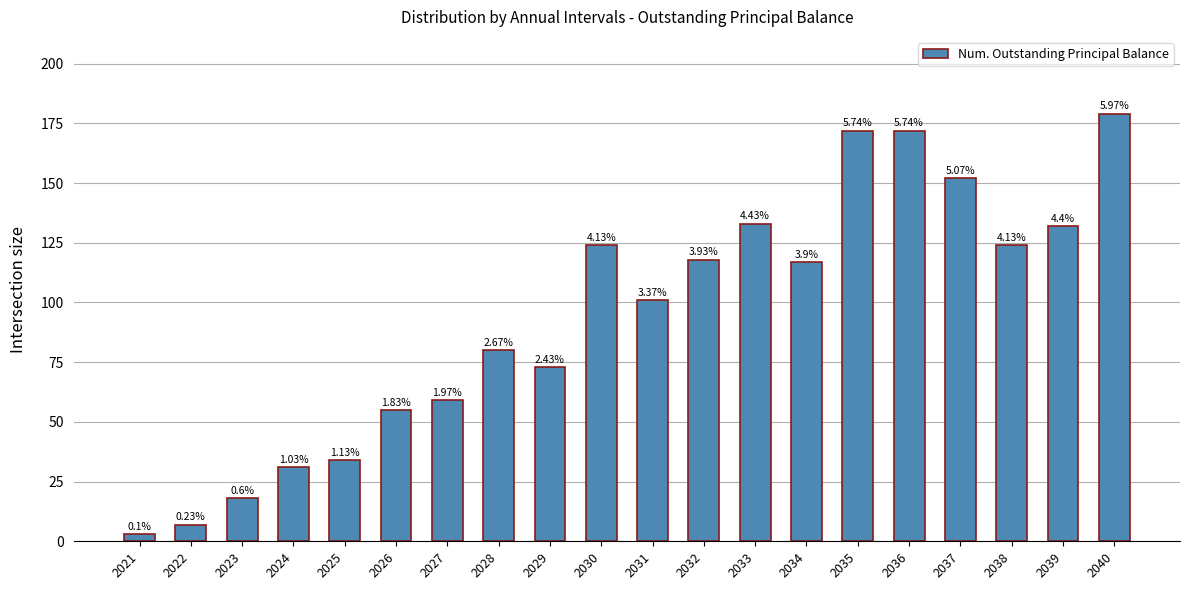

How many bars are there in total?

20